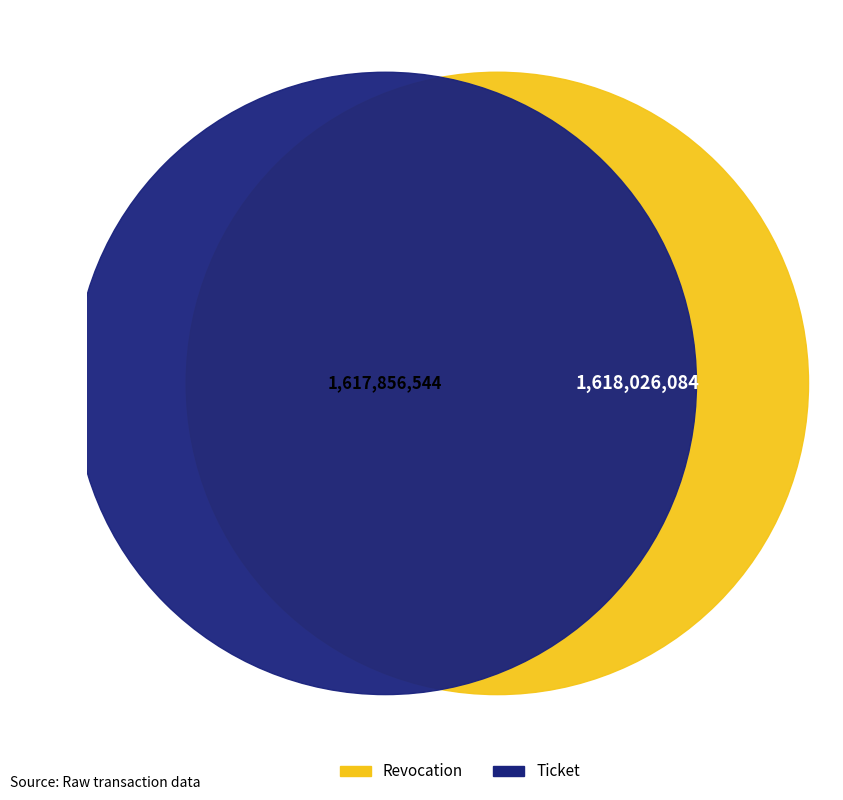

Count the number of slices in the pie.

2